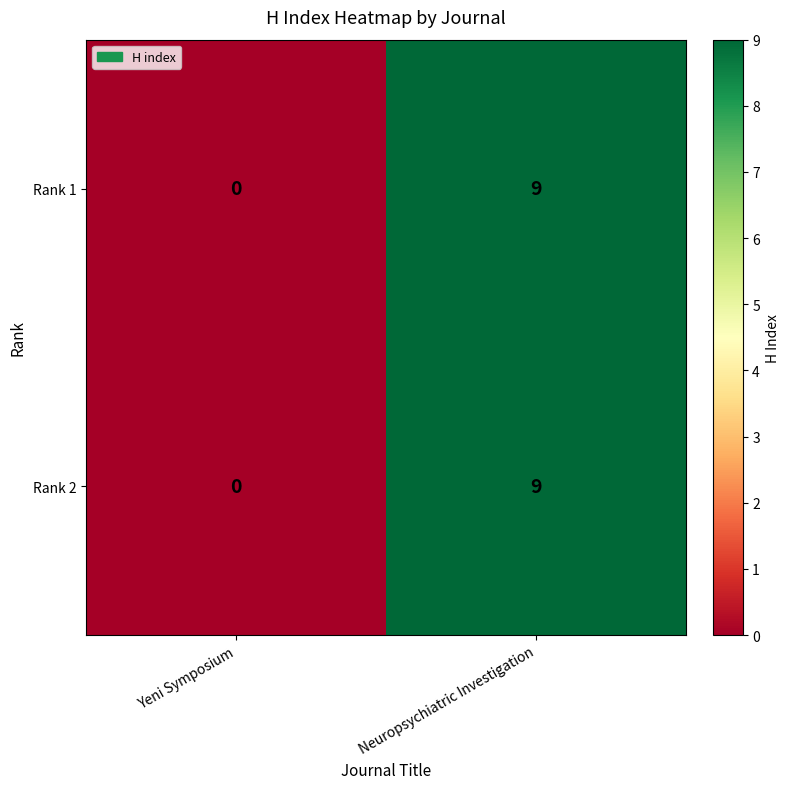

List the labels in order of Rank 1 value, smallest first.

Yeni Symposium, Neuropsychiatric Investigation